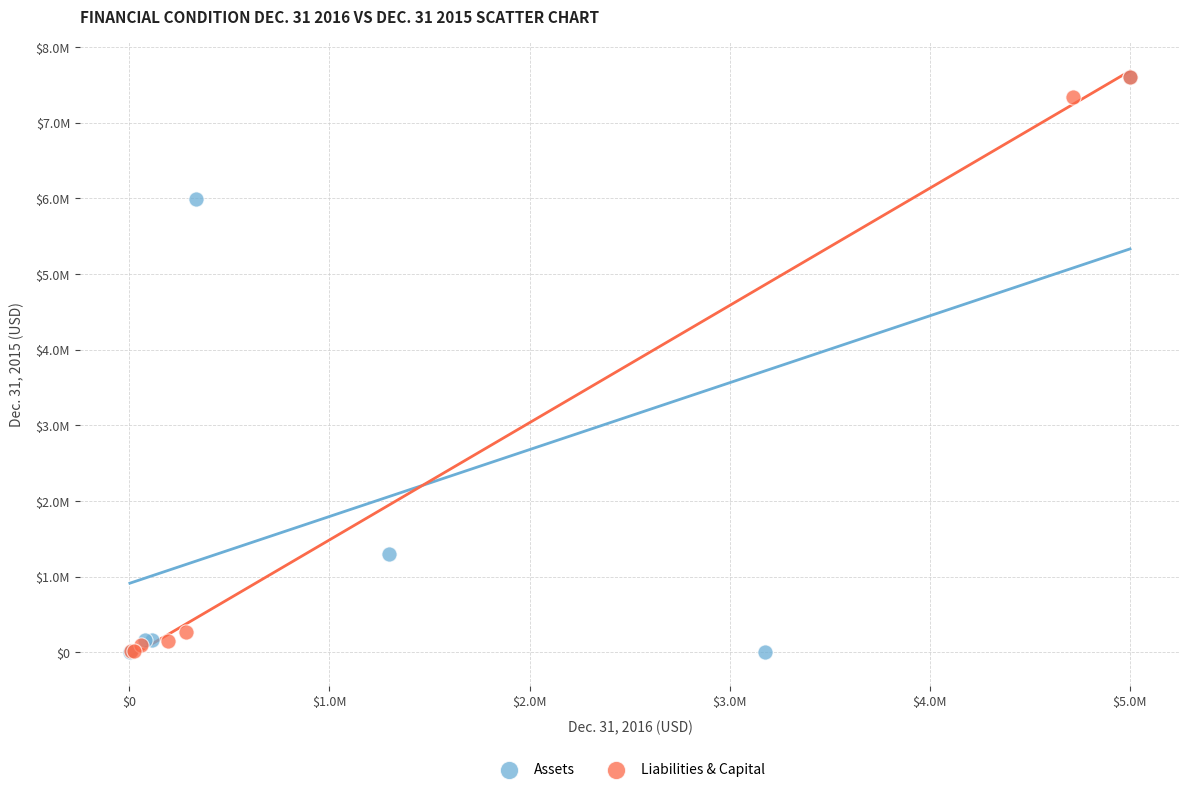

What are all the series names shown in the legend?

Assets, Liabilities & Capital